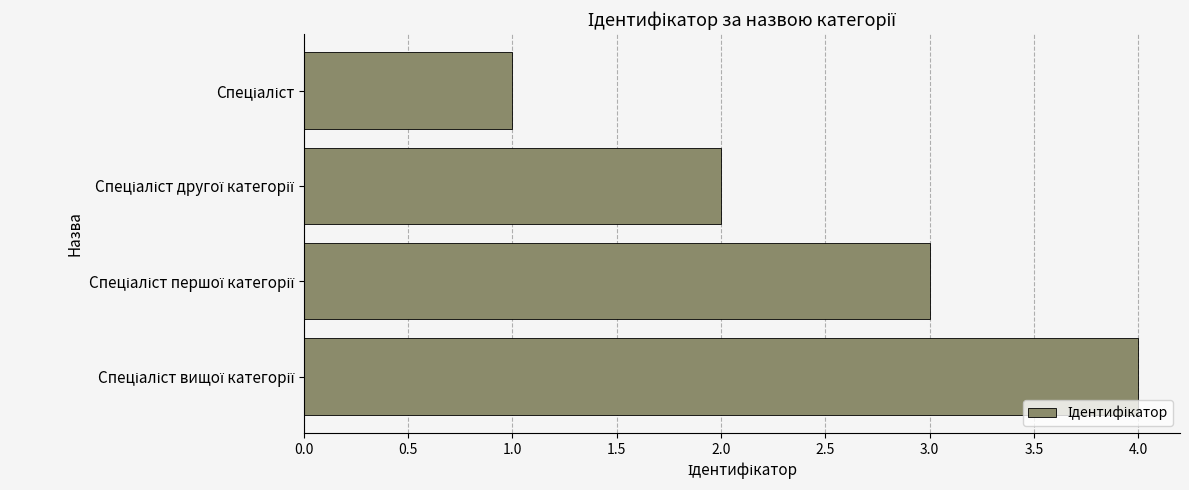

How many bars are there in total?

4